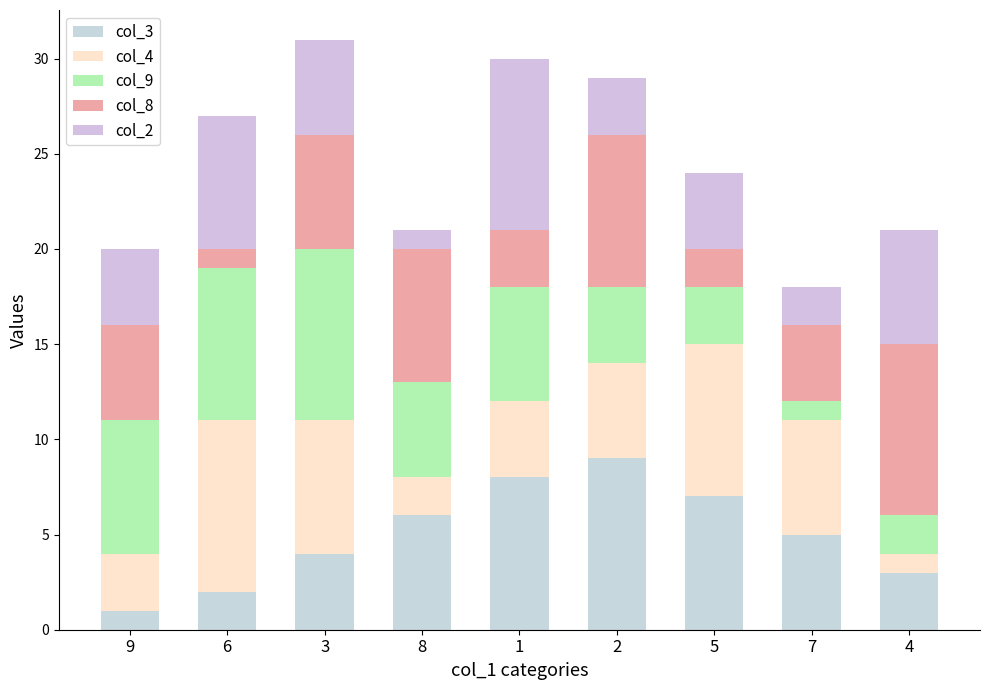

What is the average value of the col_4 series?

5